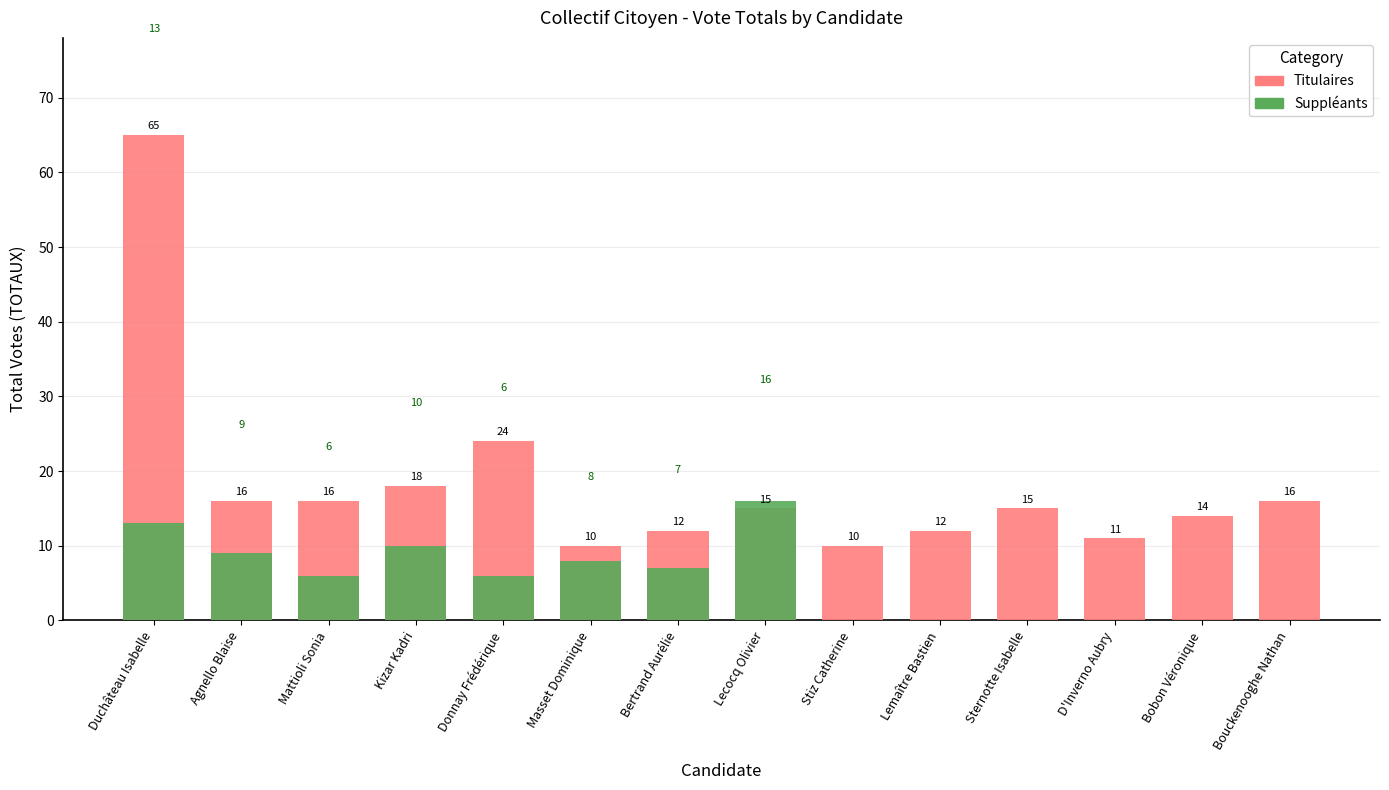

What is the smallest value displayed?

10